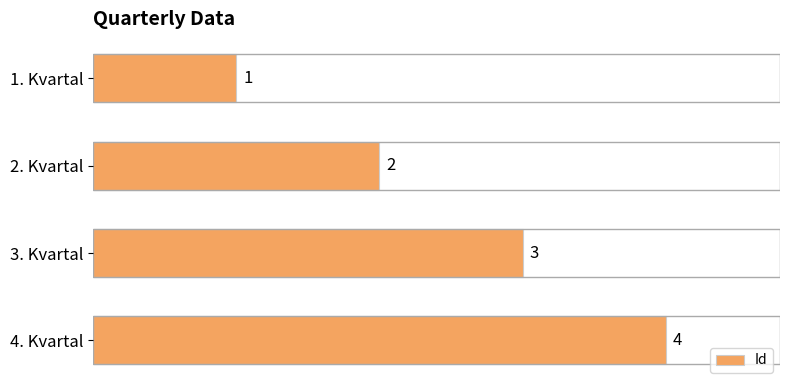

Reading left to right, what are all the values shown in this chart?

1	2	3	4